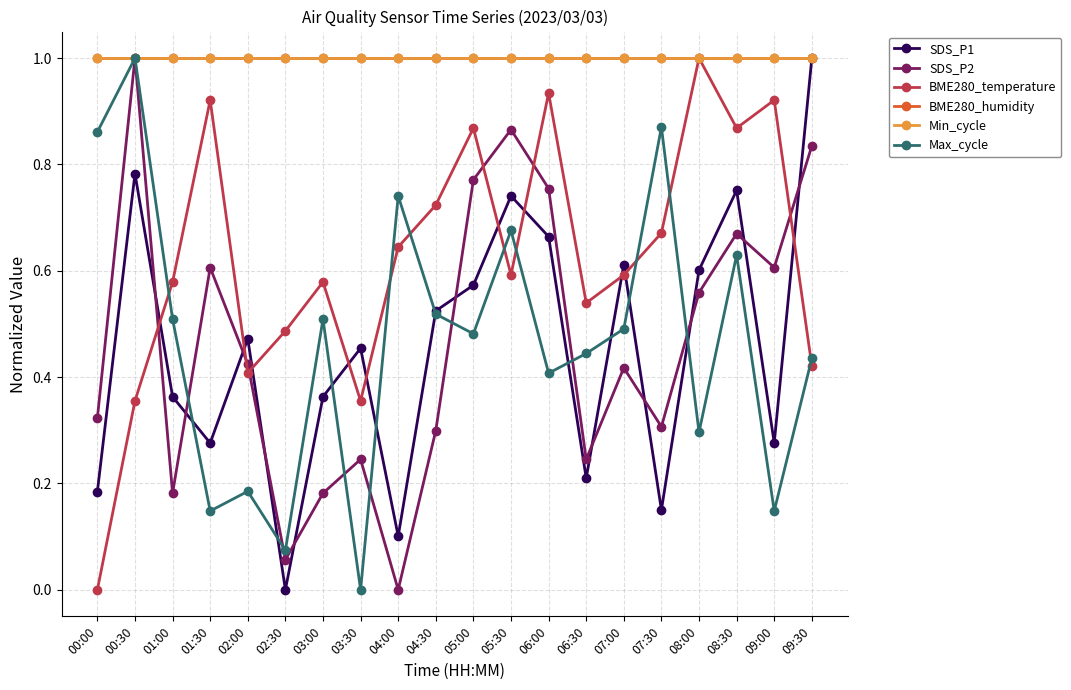

Is it true that BME280_humidity equals 1.0 at 03:00?

True